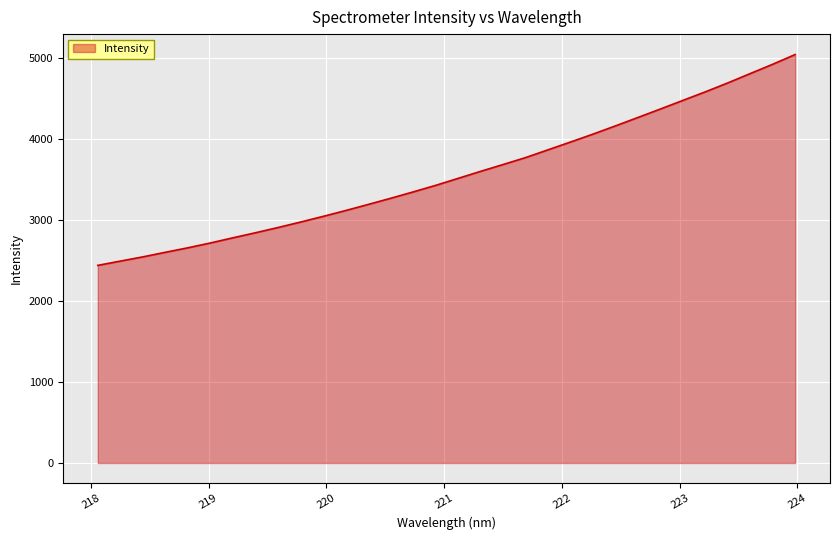

What is the maximum value shown in the chart?

5037.2